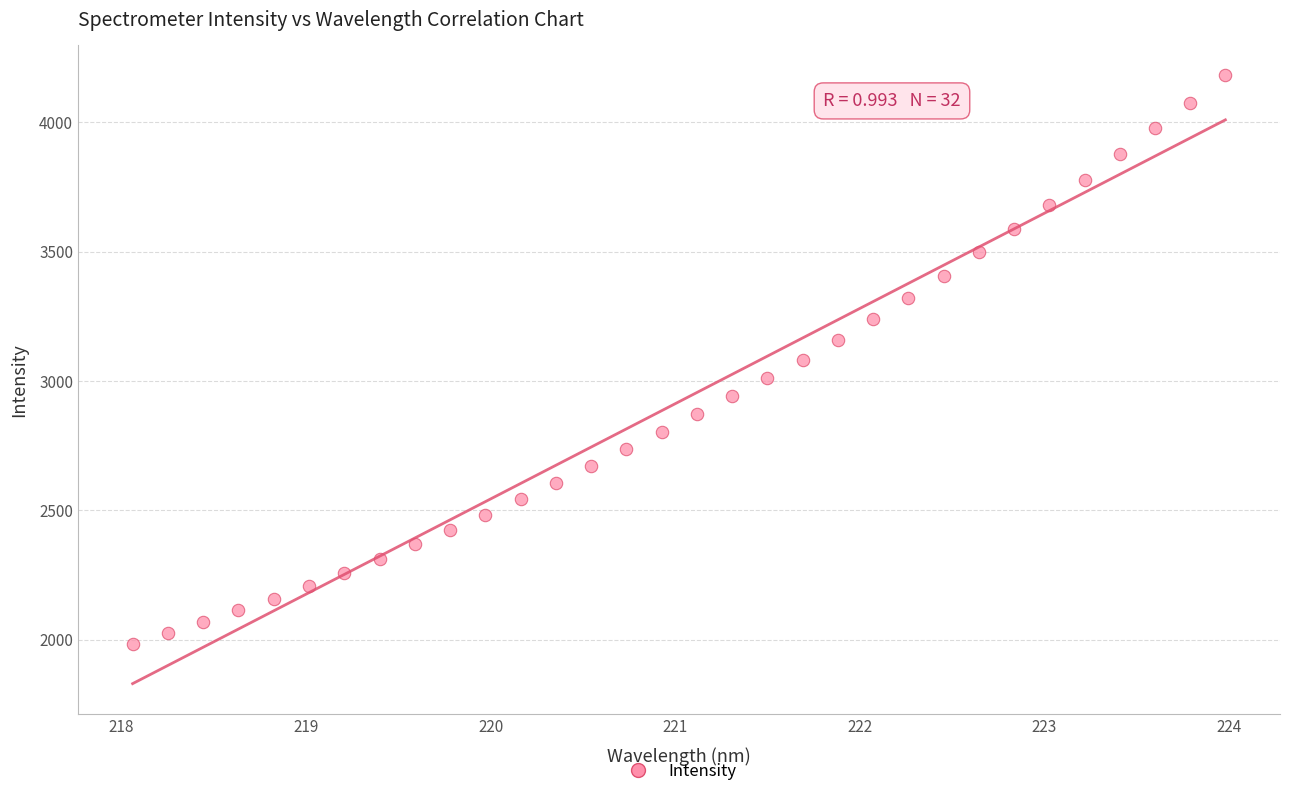

What is the range of X values (max minus min)?

5.9